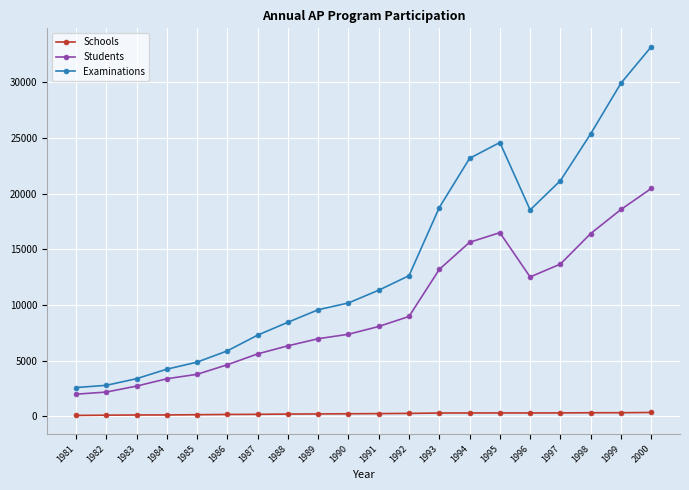

True or false: Students and Examinations cross at least once.

False